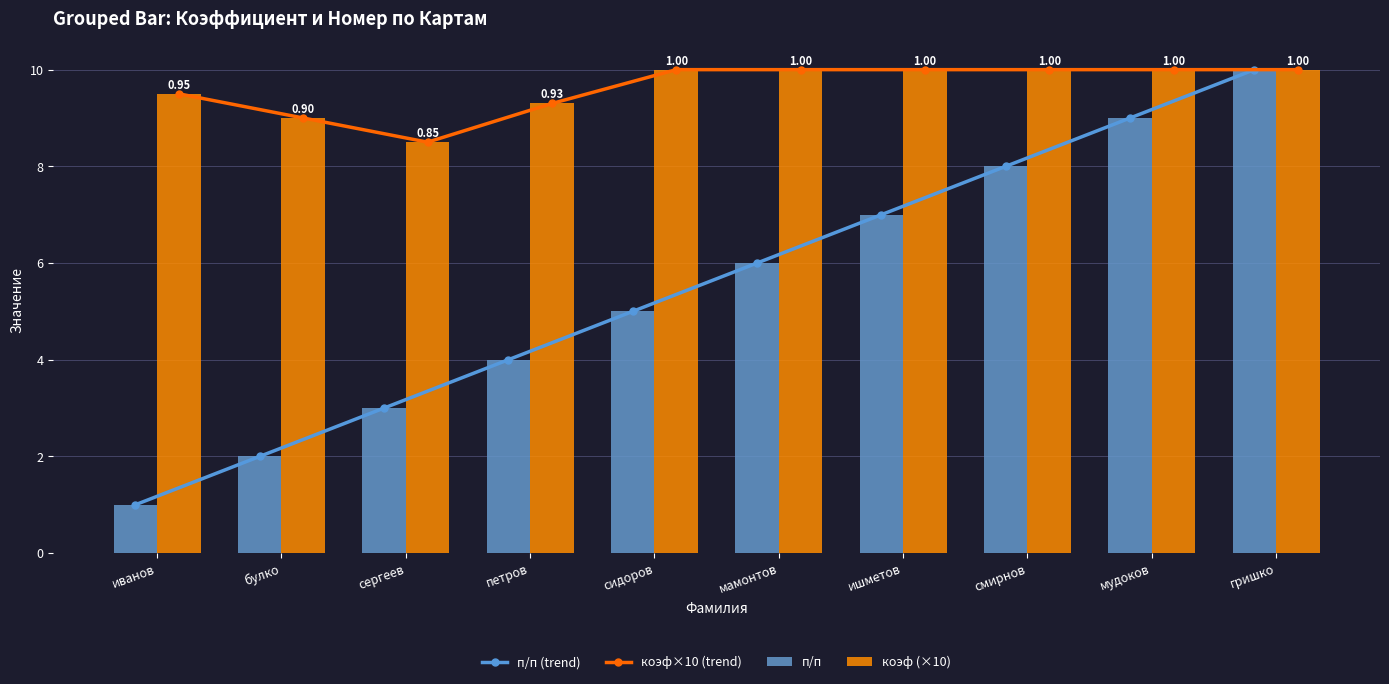

Between иванов and гришко, which series saw the biggest shift?

п/п (trend)